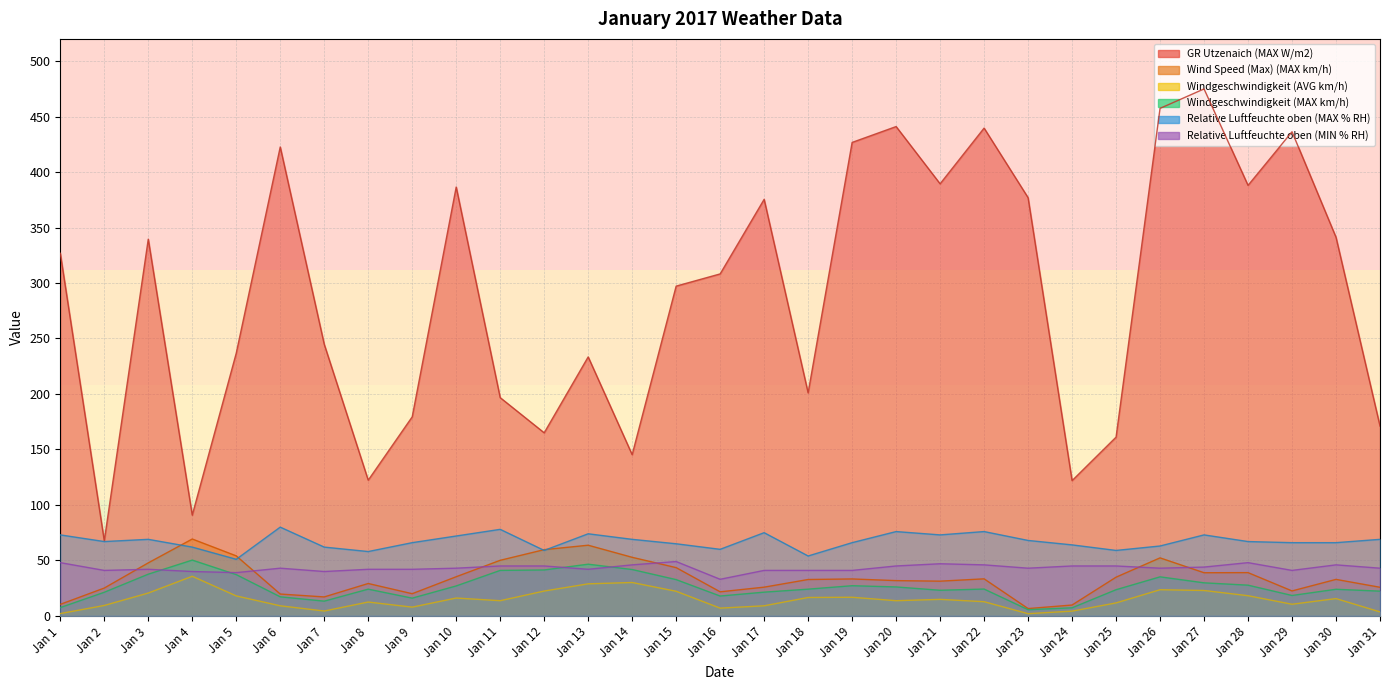

Which label corresponds to the smallest value in the chart?

Jan 23